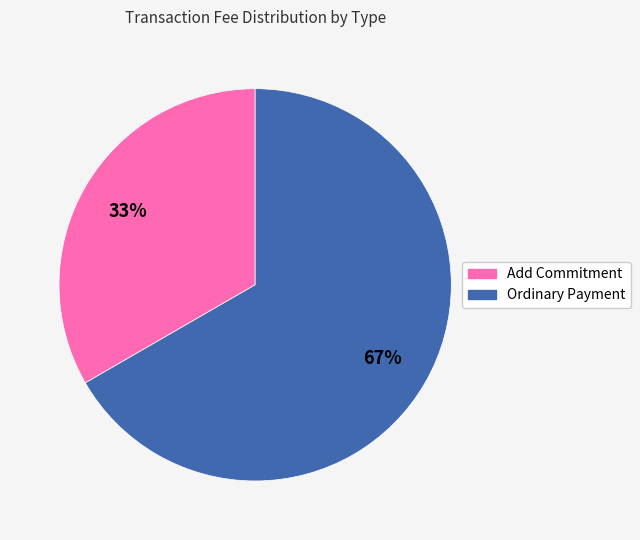

How many segments does this pie chart have?

2